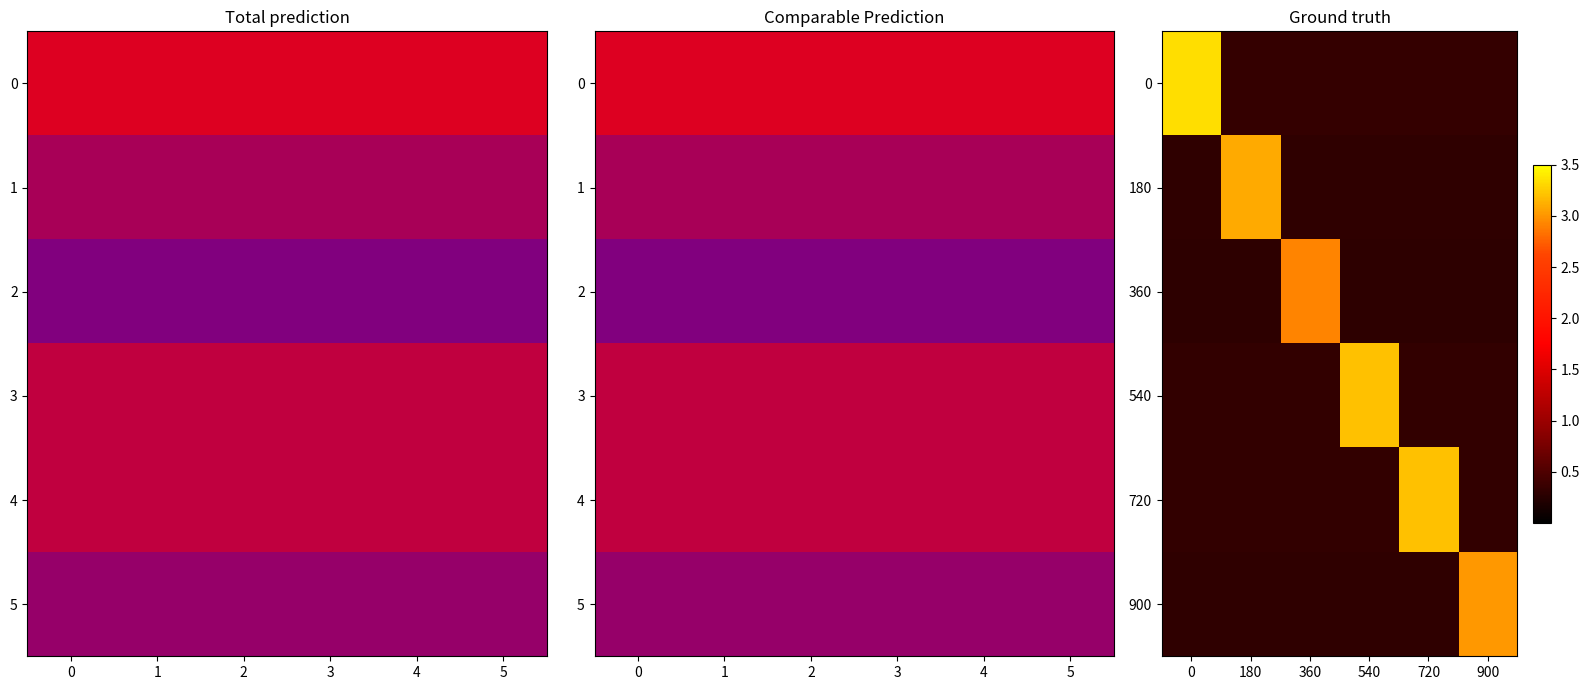

True or false: 0 has a value of 0.5 at 180.

False